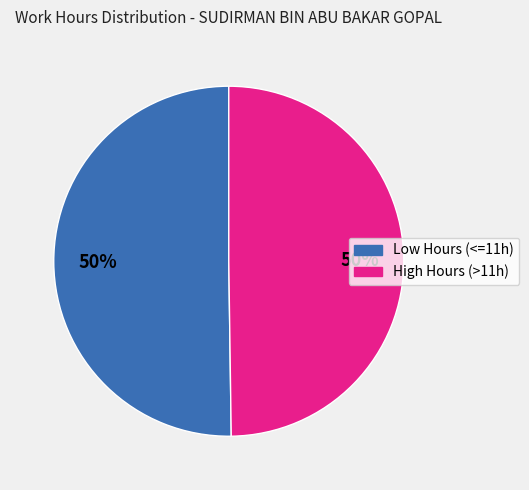

To the nearest percent, what is the average slice percentage?

50%